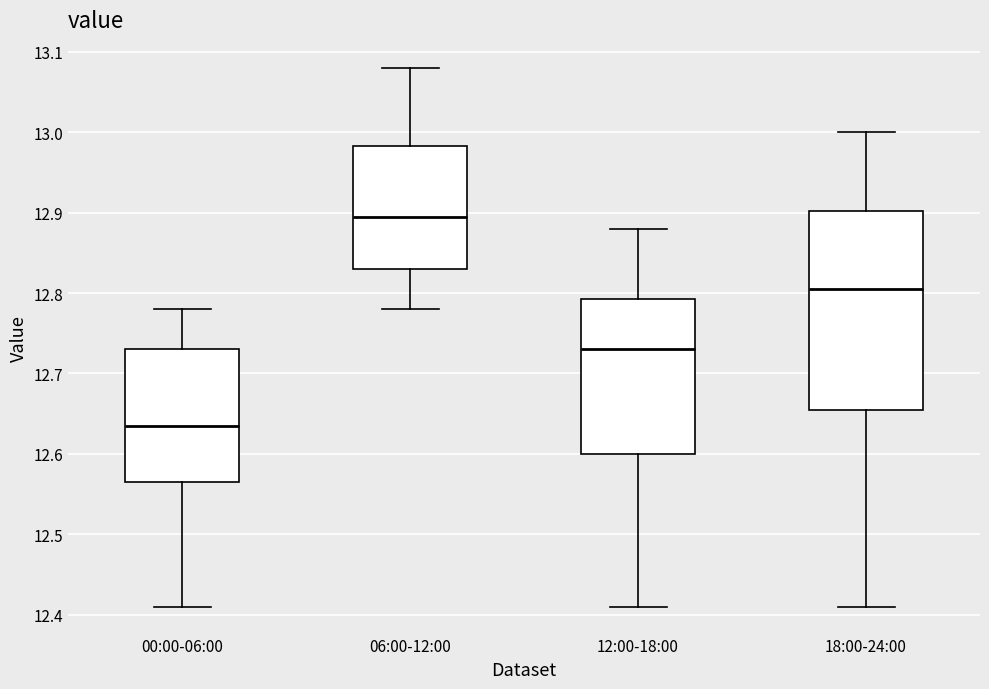

Which box is the tallest, from its lower edge to its upper edge?

18:00-24:00